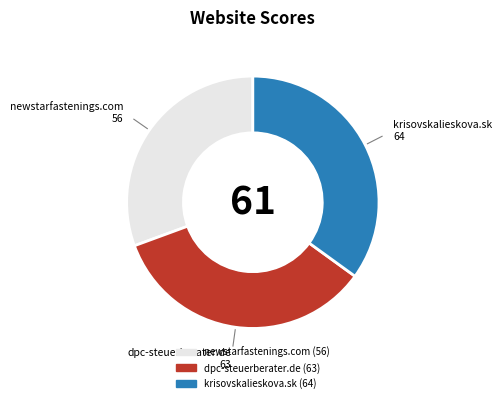

The krisovskalieskova.sk slice represents 35% of the pie. True or false?

True